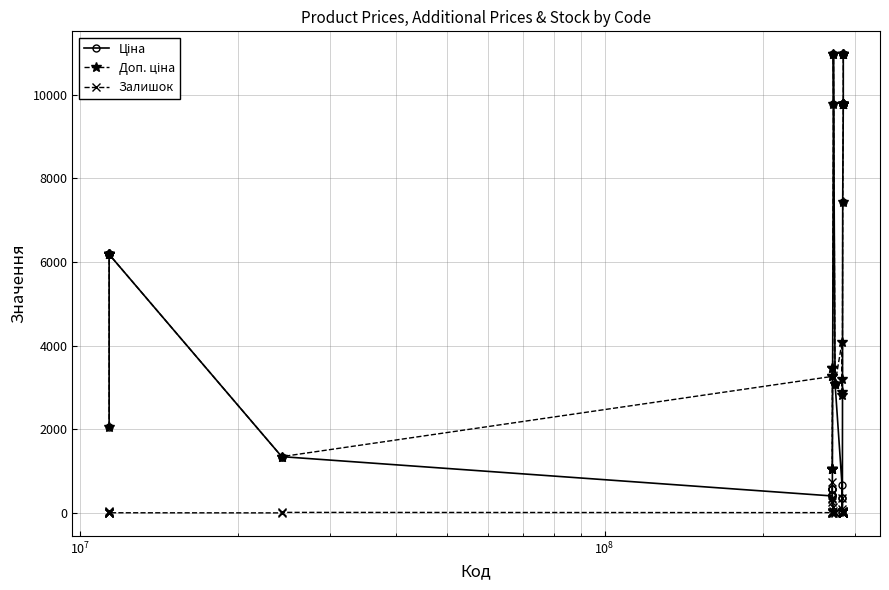

What is the greatest value displayed?

10964.4